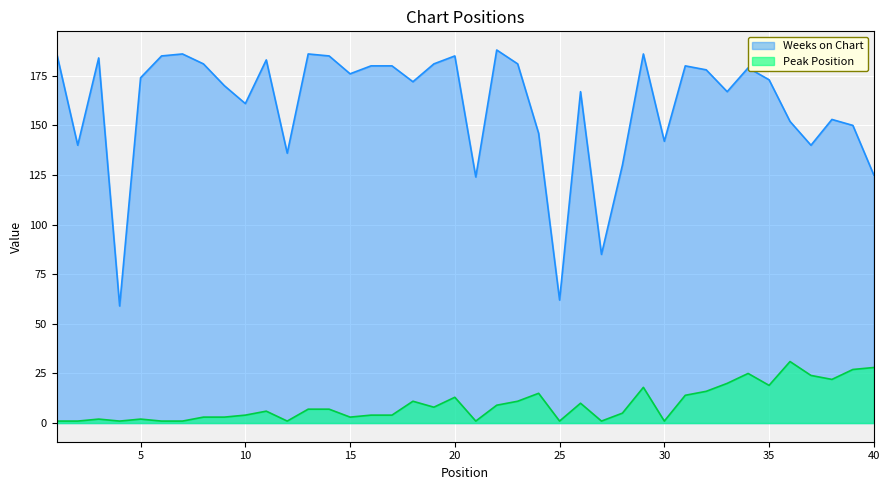

True or false: Peak Position and Weeks on Chart cross at least once.

False